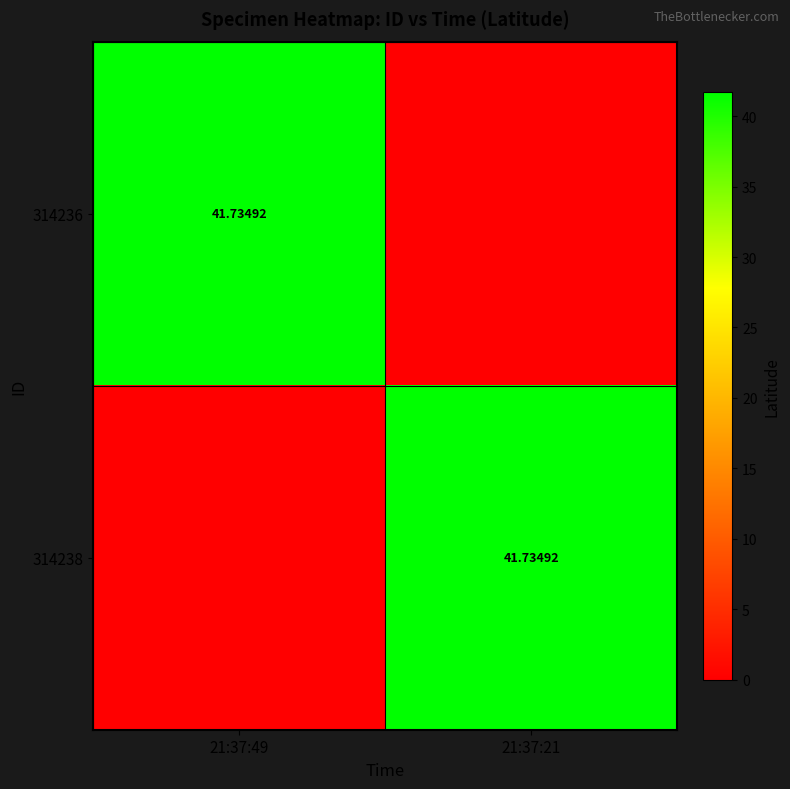

At which label does 314236 first exceed 41?

21:37:49